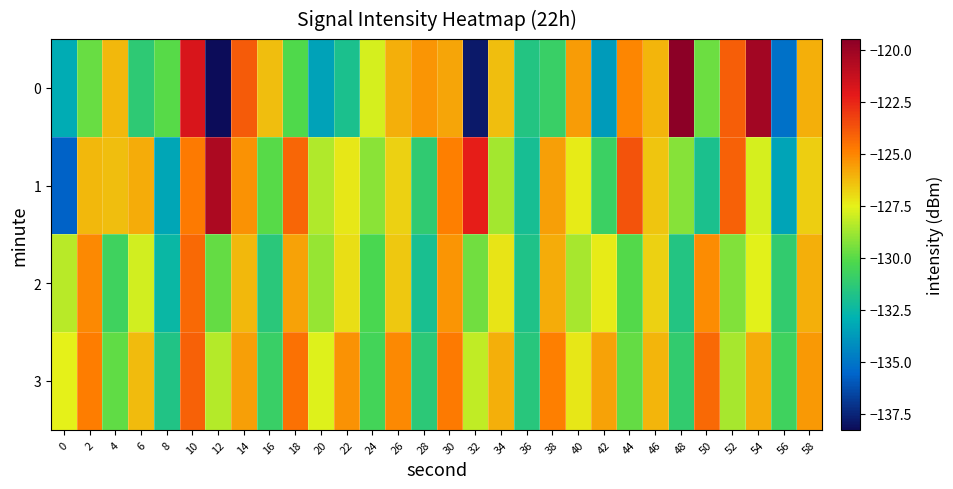

Rank the series by their maximum value, from lowest to highest.

2, 3, 1, 0